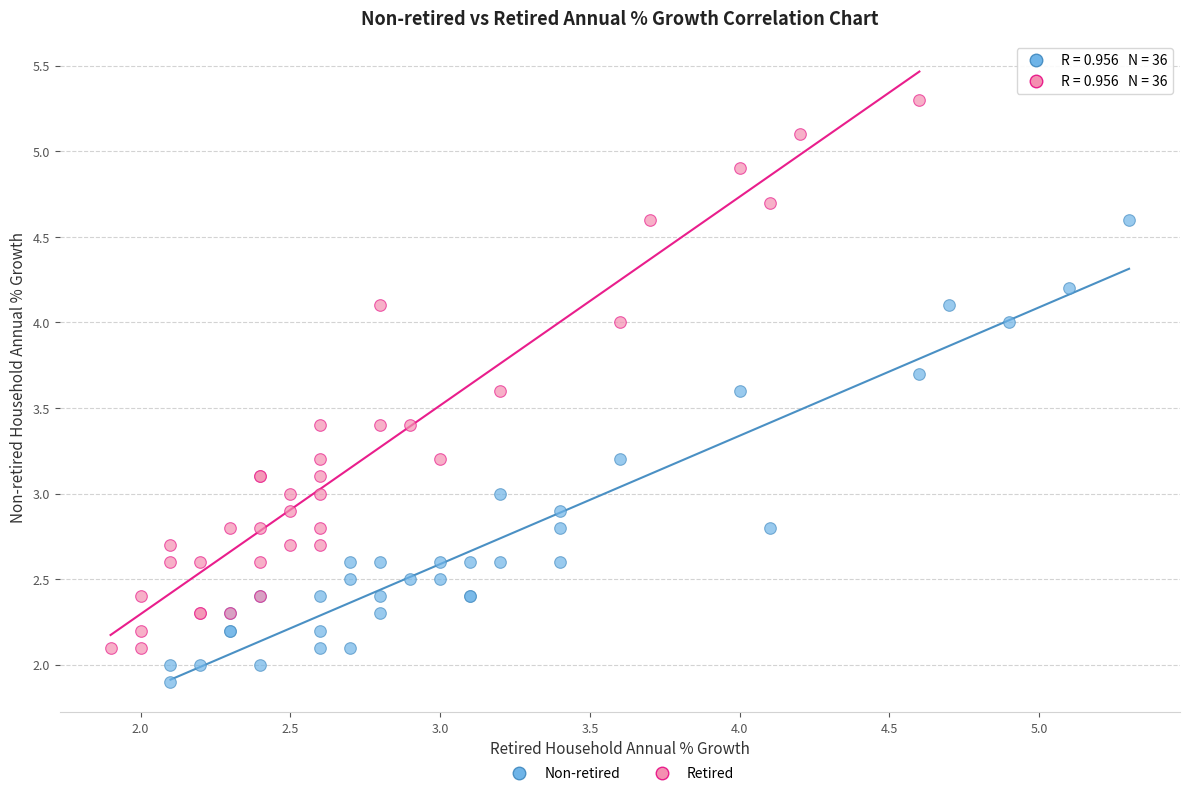

Which series has the largest Y range (max minus min)?

Retired